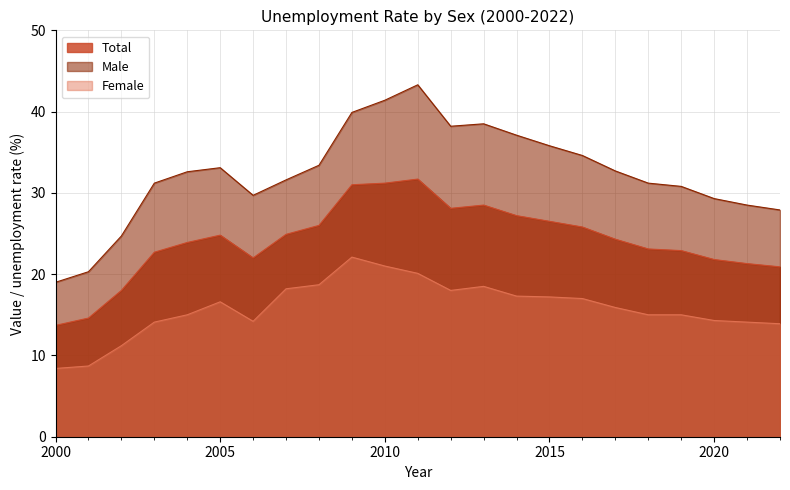

What is the difference between the Total values at 2011 and 2007?

6.8